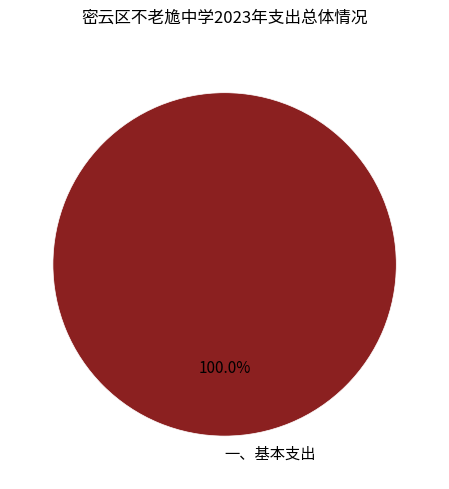

Rank the categories by value from highest to lowest.

一、基本支出